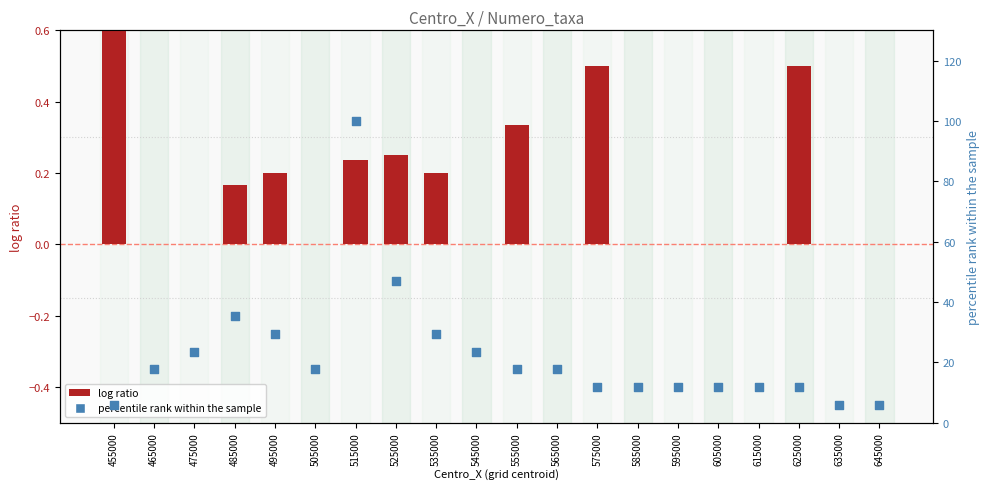

Is the value of log ratio at 635000 greater than the value of percentile rank within the sample at 525000?

No